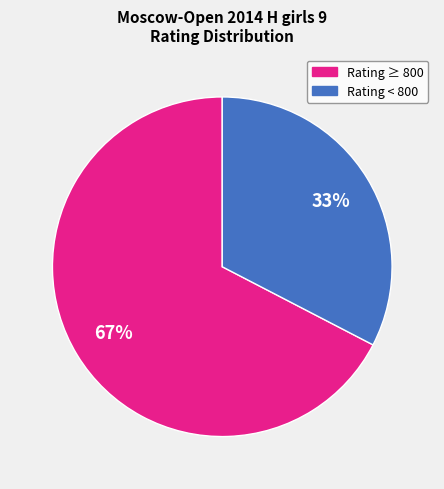

To the nearest percent, what is the average slice percentage?

50%